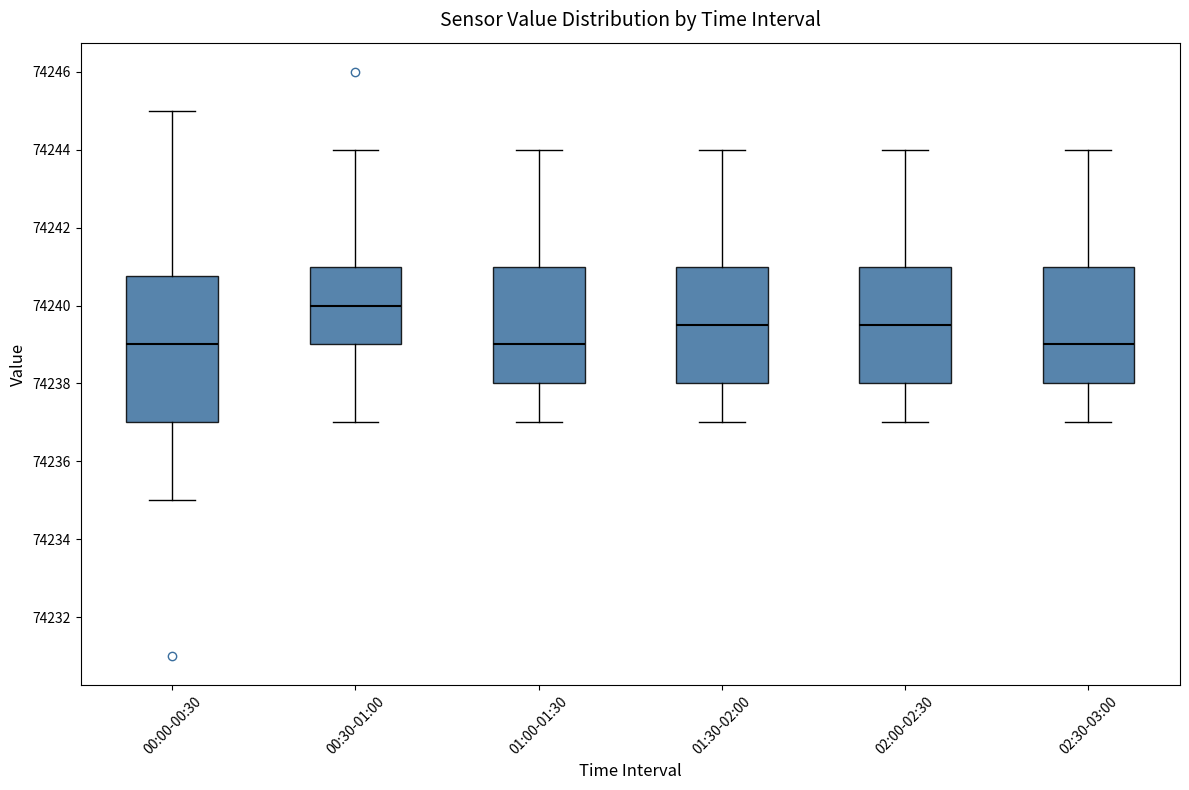

Where does the median line of the box for 01:30-02:00 sit on the y-axis? The values are not printed on the chart, so give them approximately, as read against the axis.

74239.6